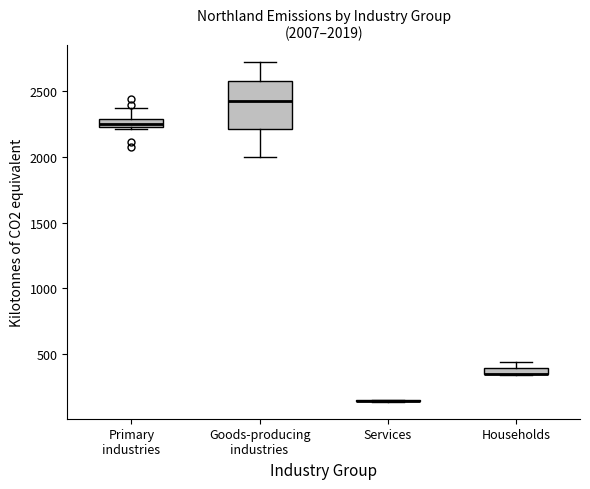

Which box is the tallest, from its lower edge to its upper edge?

Goods-producing industries